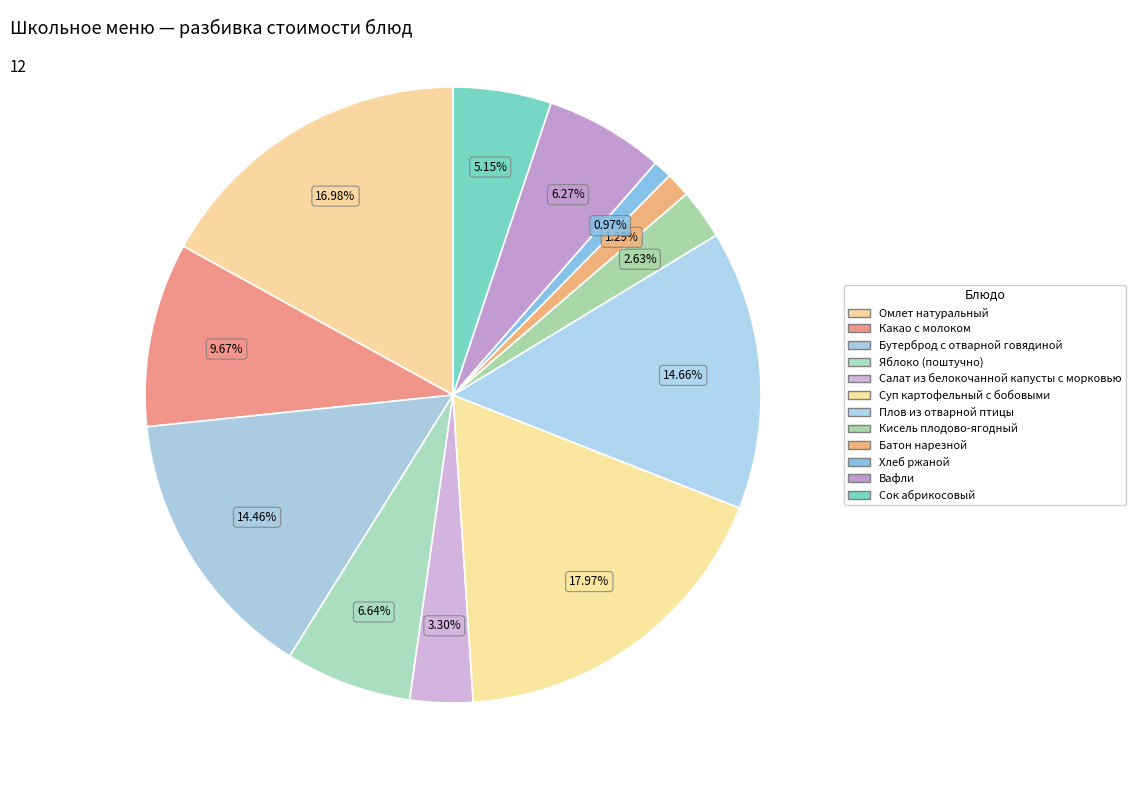

How many slices are in this pie chart?

12